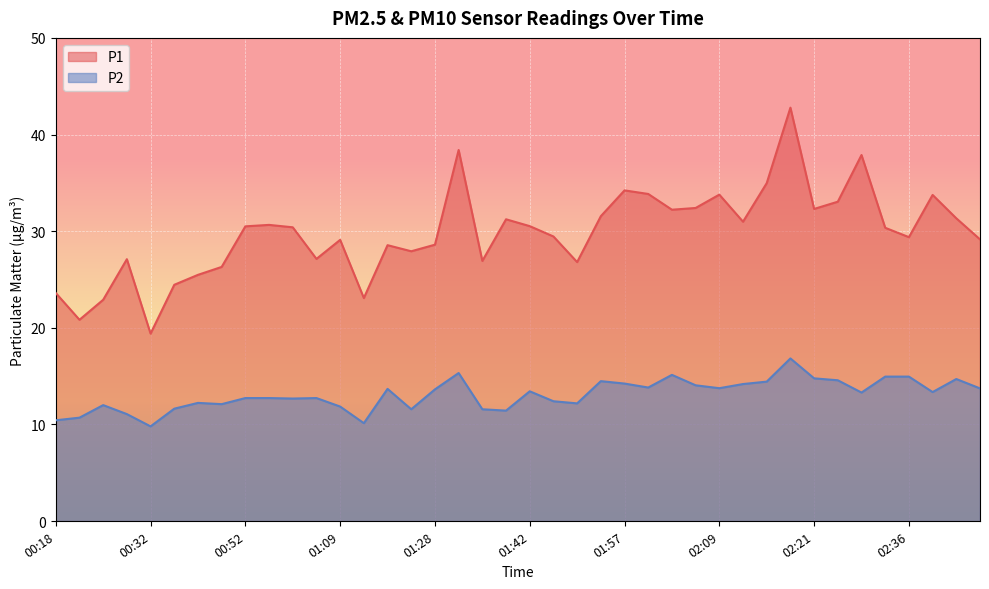

What is the label of the 27th point from the left?

02:02